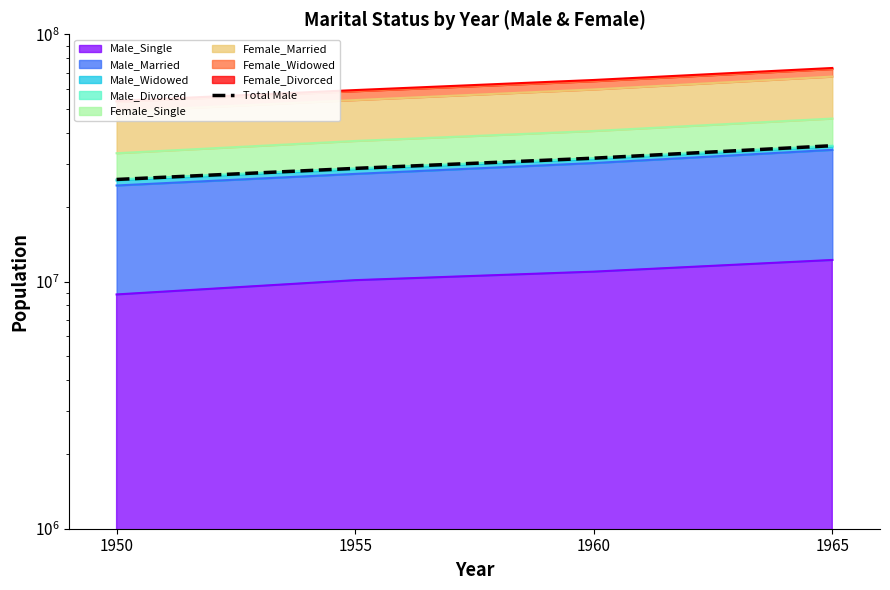

List the labels in order of value, largest first.

1965, 1960, 1955, 1950